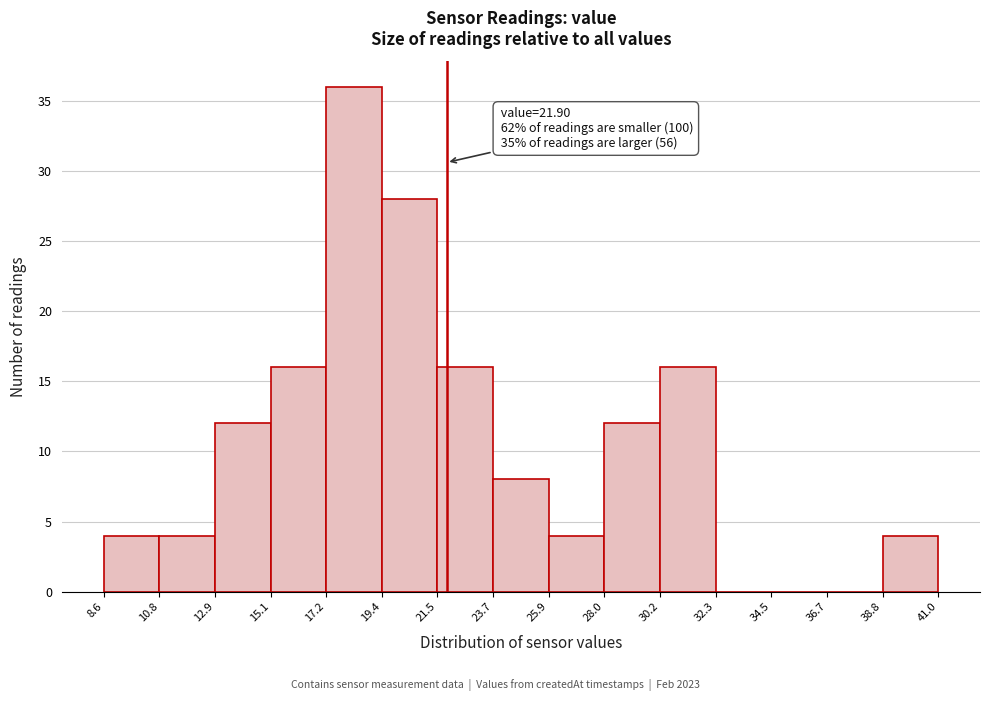

Which range on the x-axis has the tallest bar?

17.2 to 19.4